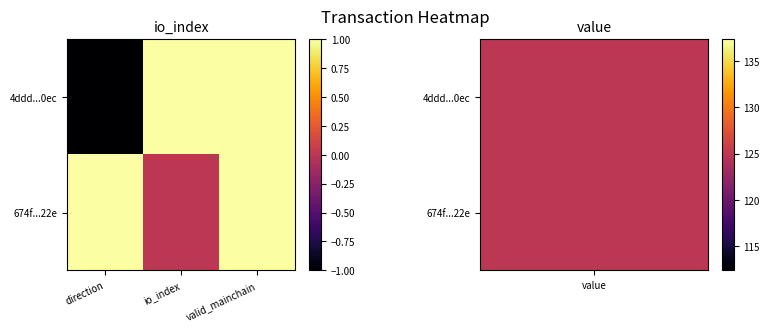

Reading left to right, what are all the values shown in this chart?

4ddd...0ec: direction=-1	io_index=1	valid_mainchain=1
674f...22e: direction=1	io_index=0	valid_mainchain=1